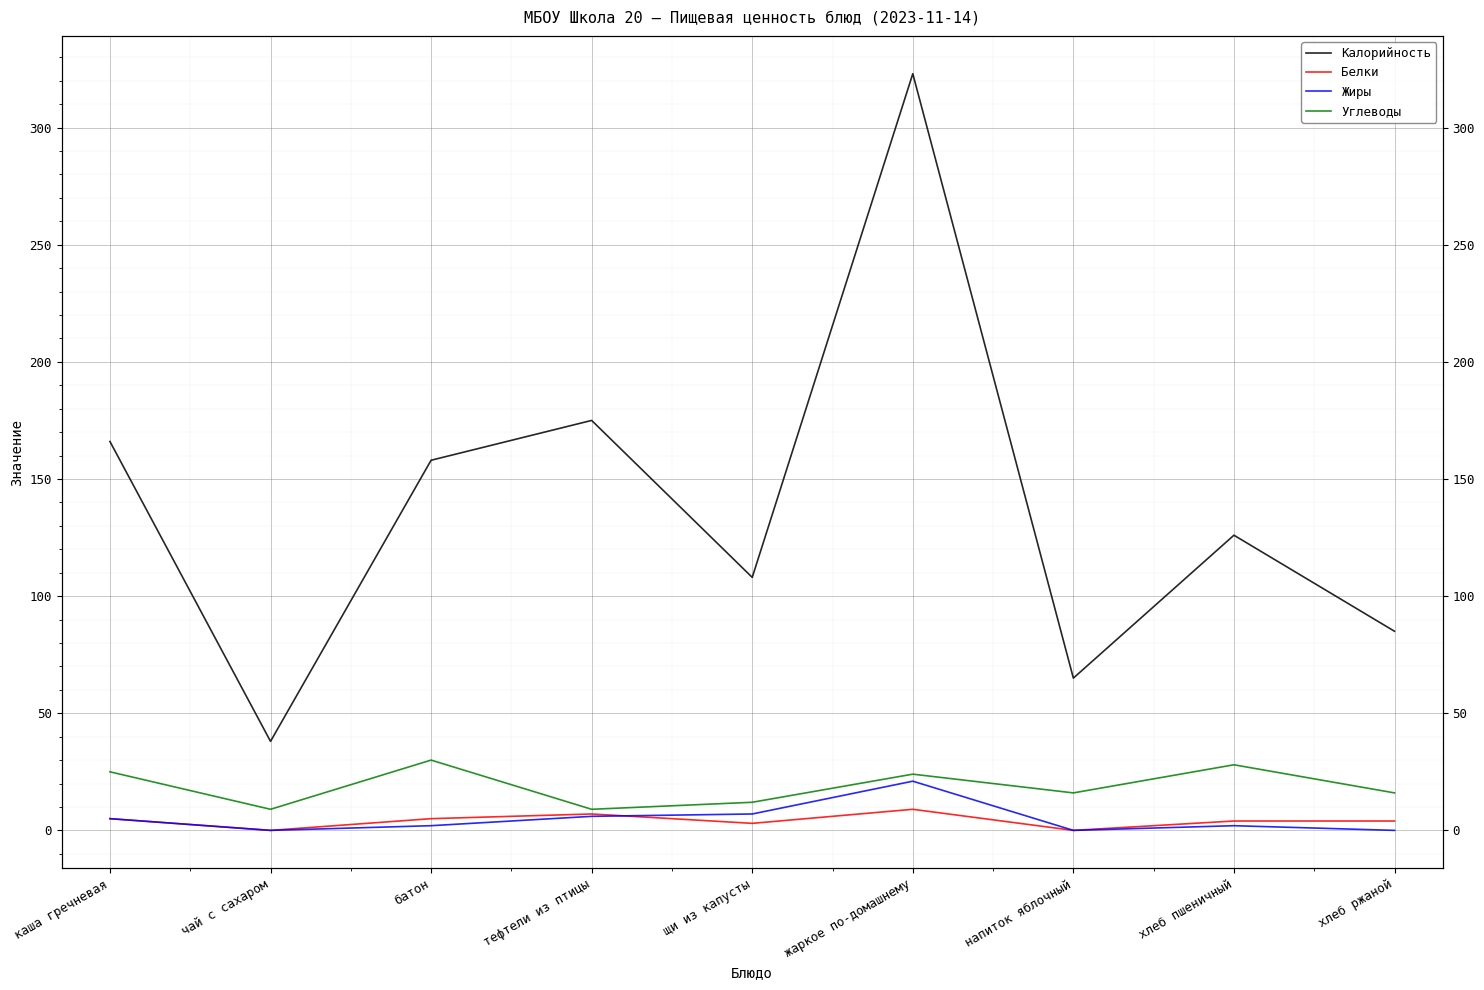

Reading left to right, transcribe all the data shown in this chart.

Калорийность: каша гречневая=166	чай с сахаром=38	батон=158	тефтели из птицы=175	щи из капусты=108	жаркое по-домашнему=323	напиток яблочный=65	хлеб пшеничный=126	хлеб ржаной=85
Белки: каша гречневая=5	чай с сахаром=0	батон=5	тефтели из птицы=7	щи из капусты=3	жаркое по-домашнему=9	напиток яблочный=0	хлеб пшеничный=4	хлеб ржаной=4
Жиры: каша гречневая=5	чай с сахаром=0	батон=2	тефтели из птицы=6	щи из капусты=7	жаркое по-домашнему=21	напиток яблочный=0	хлеб пшеничный=2	хлеб ржаной=0
Углеводы: каша гречневая=25	чай с сахаром=9	батон=30	тефтели из птицы=9	щи из капусты=12	жаркое по-домашнему=24	напиток яблочный=16	хлеб пшеничный=28	хлеб ржаной=16